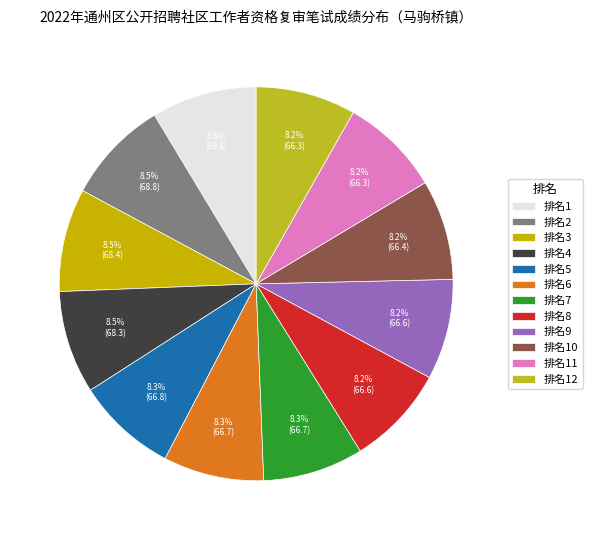

How many segments does this pie chart have?

12